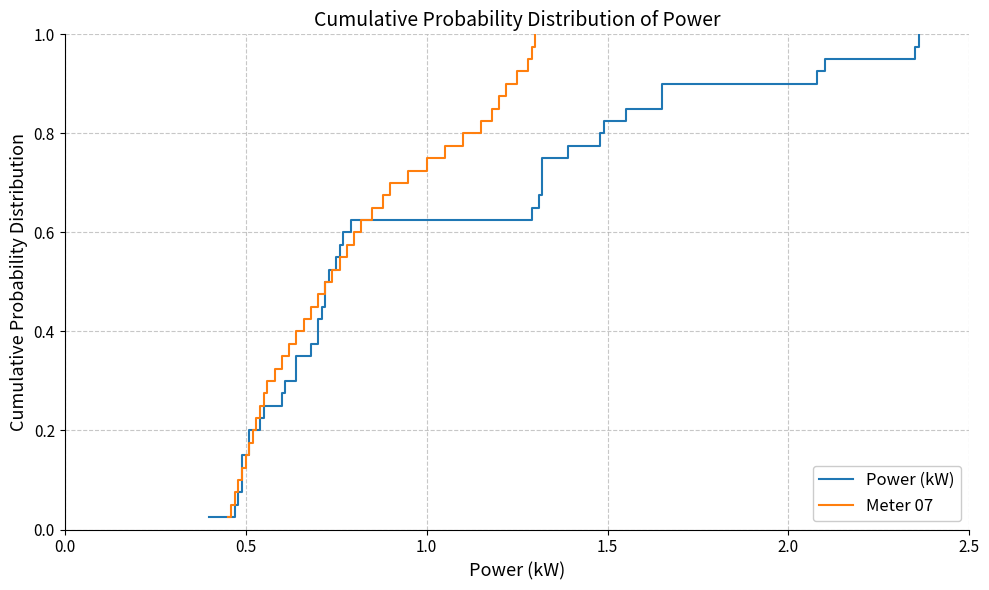

Is it true that Power (kW) equals 0.2 at 22?

False